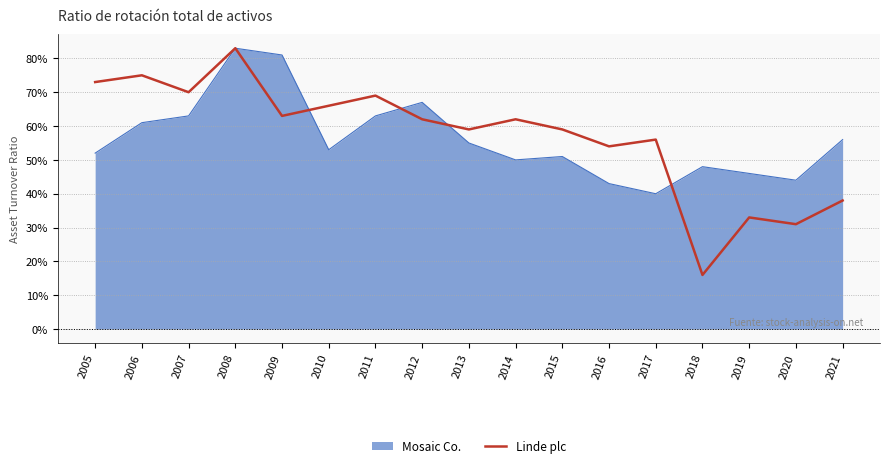

Does the chart display data point markers on the line(s)?

No